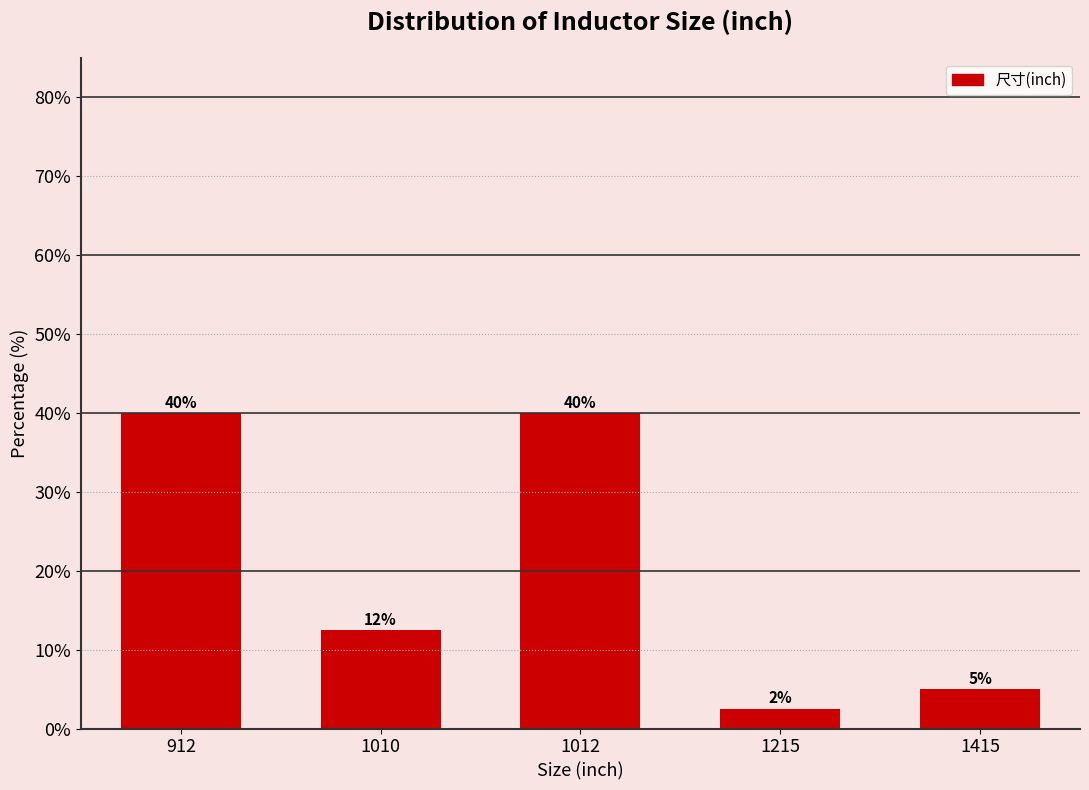

What is the difference between the second highest and second lowest values?

35.0